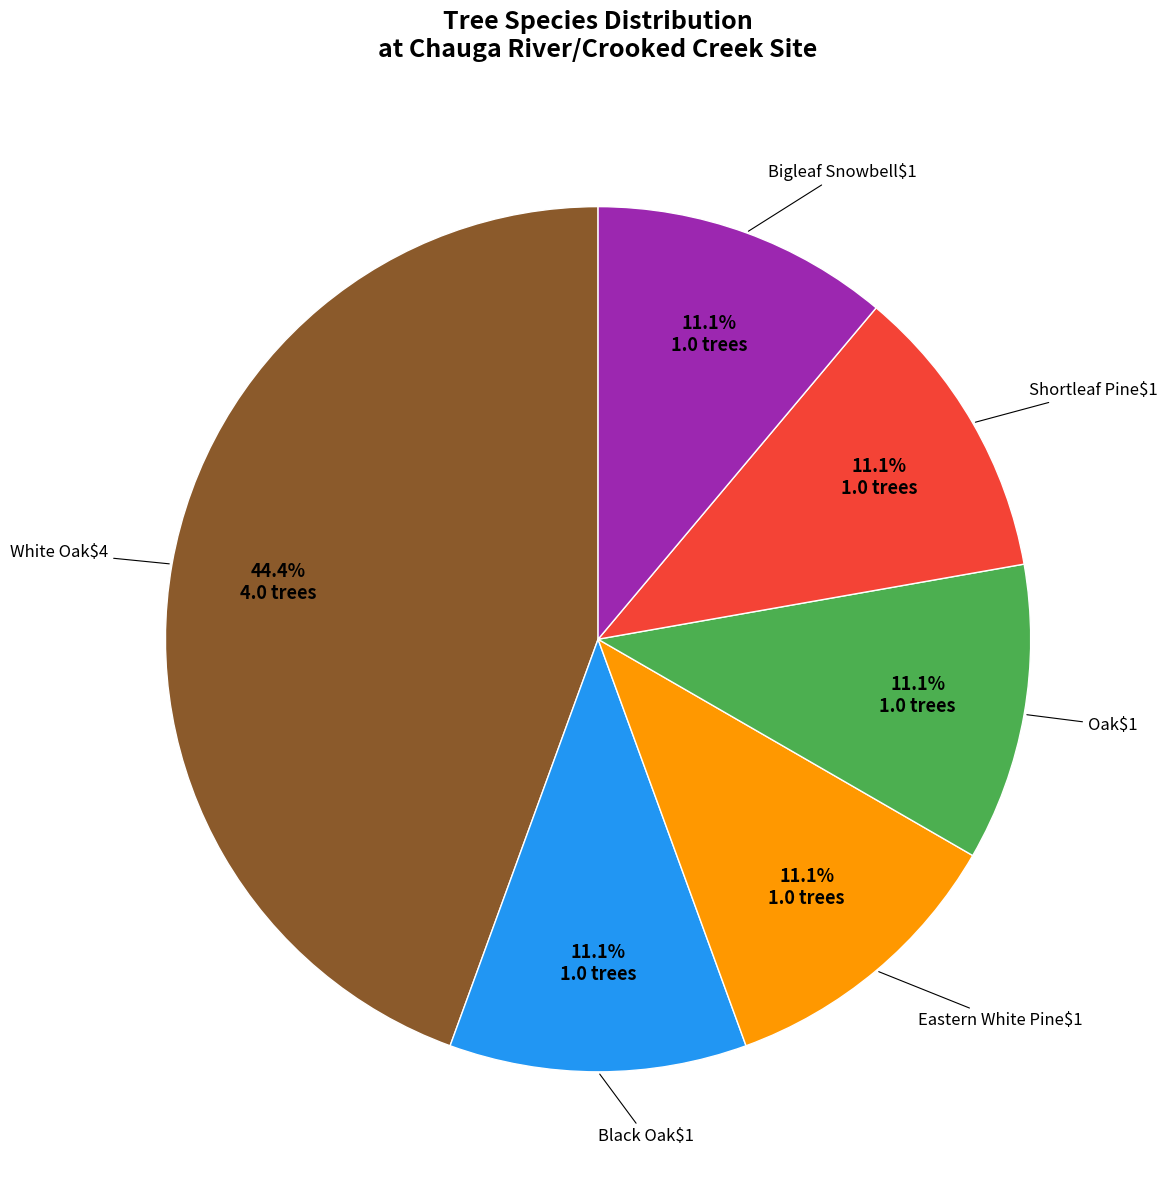

Does any single category account for the majority?

No